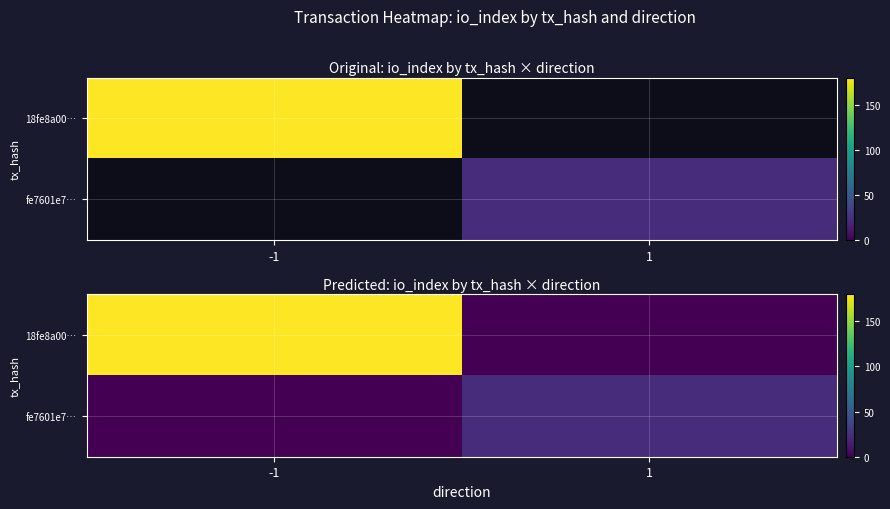

Which label corresponds to the largest value in the chart?

-1